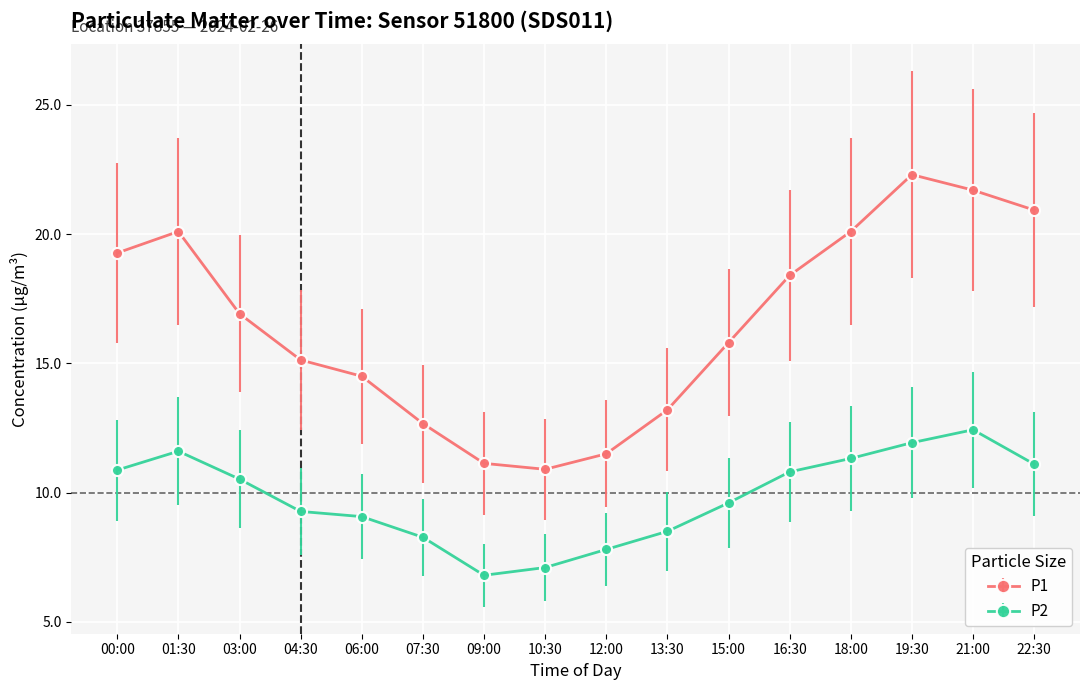

True or false: P1 and P2 intersect in this chart.

False